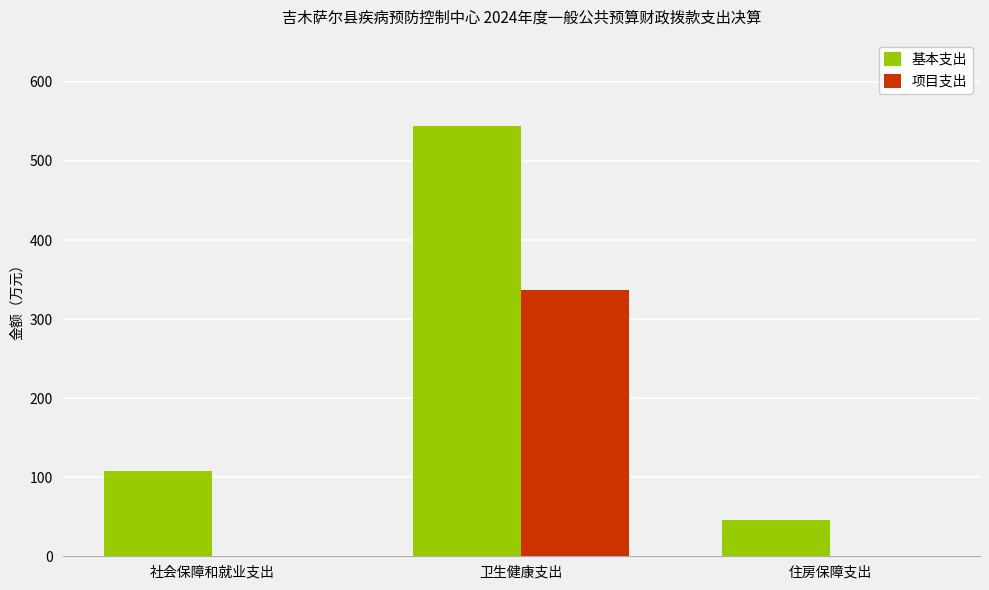

What is the greatest value displayed?

544.5